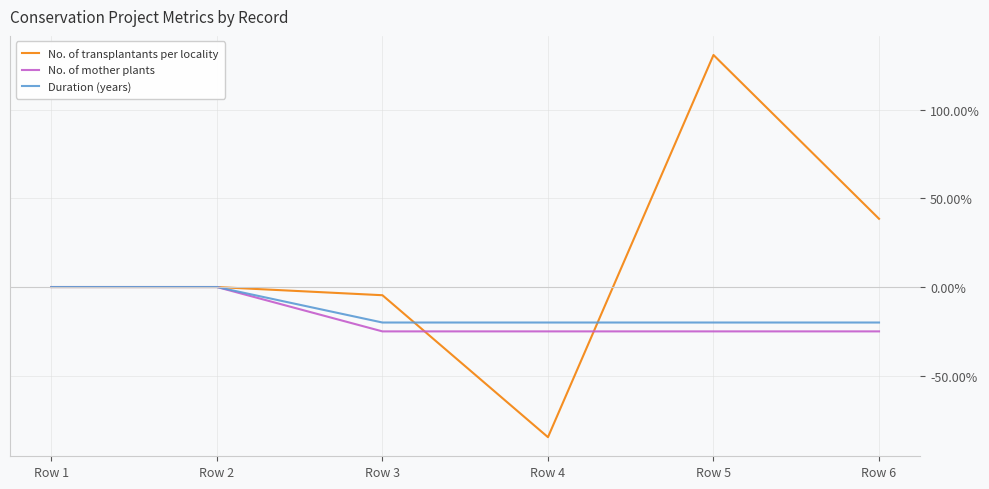

What is the maximum value shown in the chart?

130.8